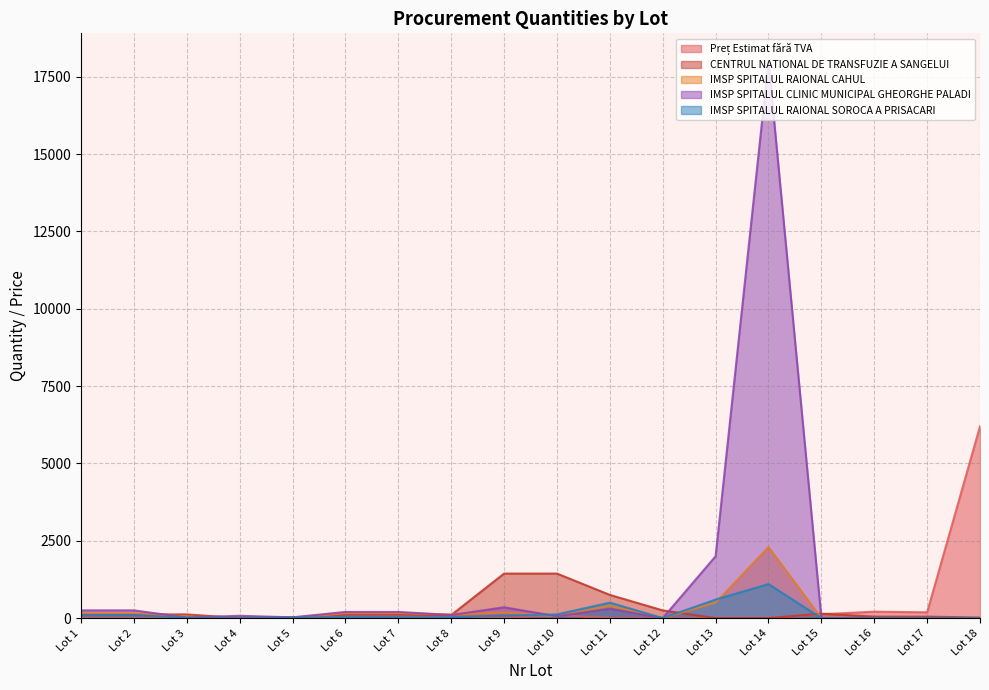

Which series changed the most between Lot 9 and Lot 13?

IMSP SPITALUL CLINIC MUNICIPAL GHEORGHE PALADI